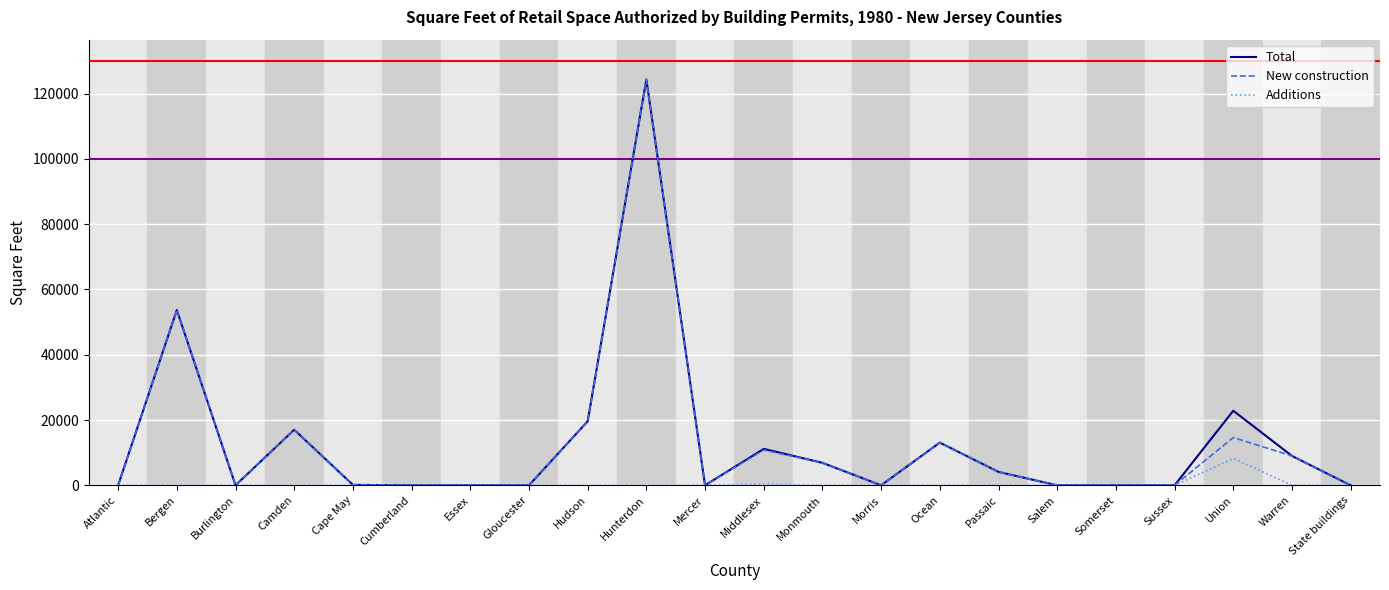

Is it true that Additions equals 0 at Atlantic?

True